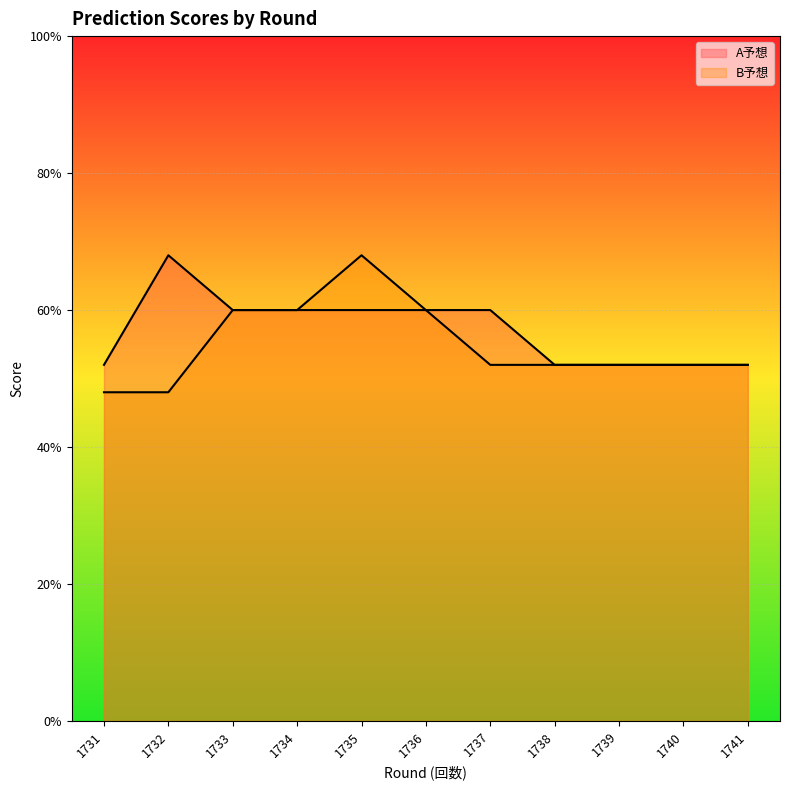

At which label is B予想 closest to 14?

1733